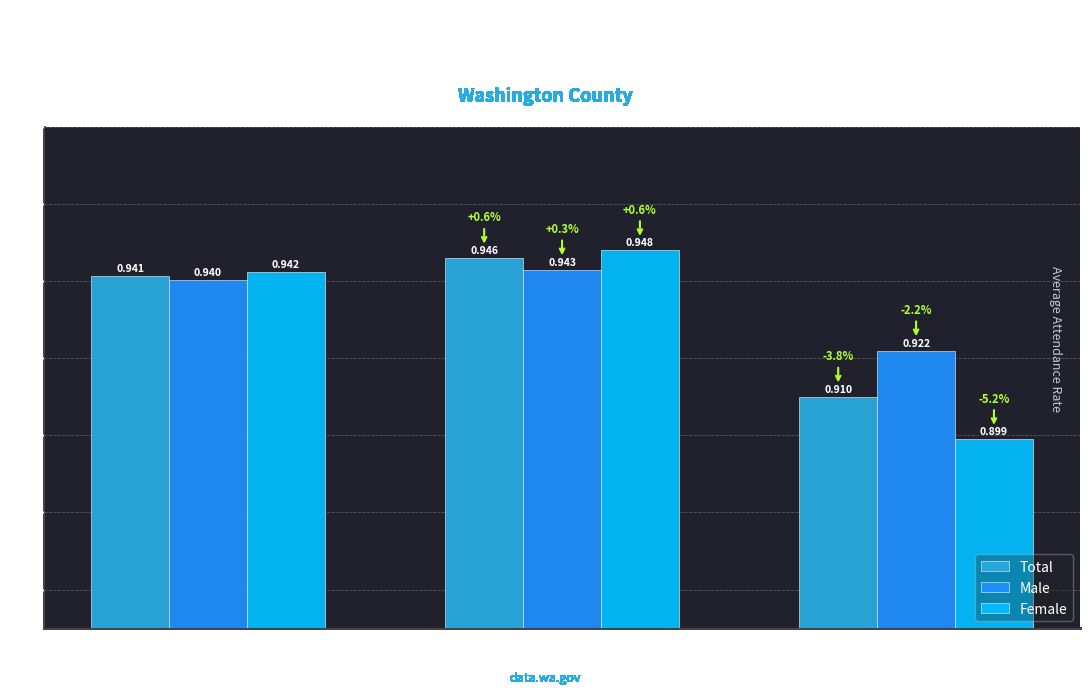

Which series has the largest range (max minus min)?

Female